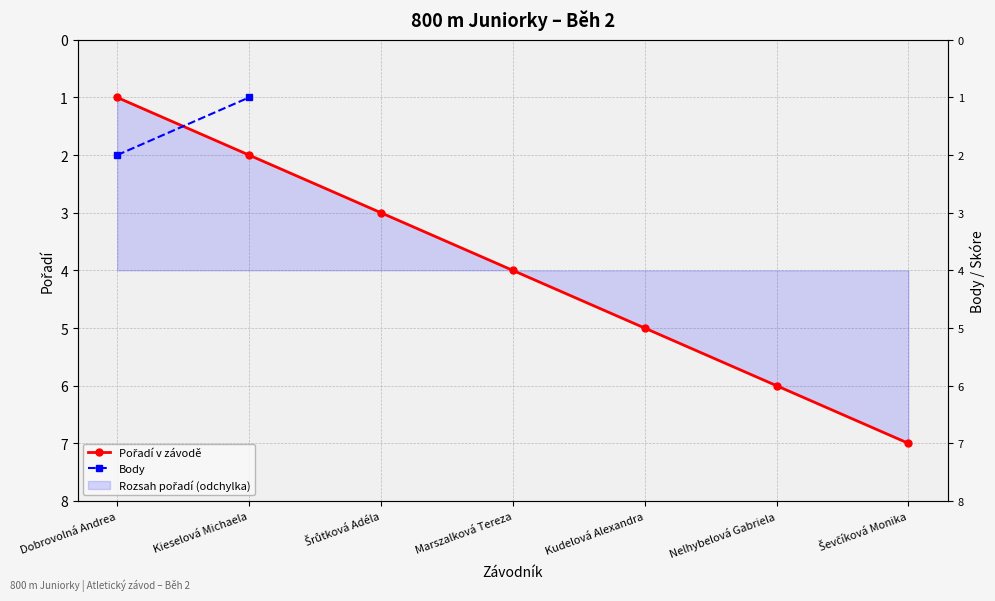

At Kudelová Alexandra, list the series in order from largest to smallest.

Pořadí v závodě, Body